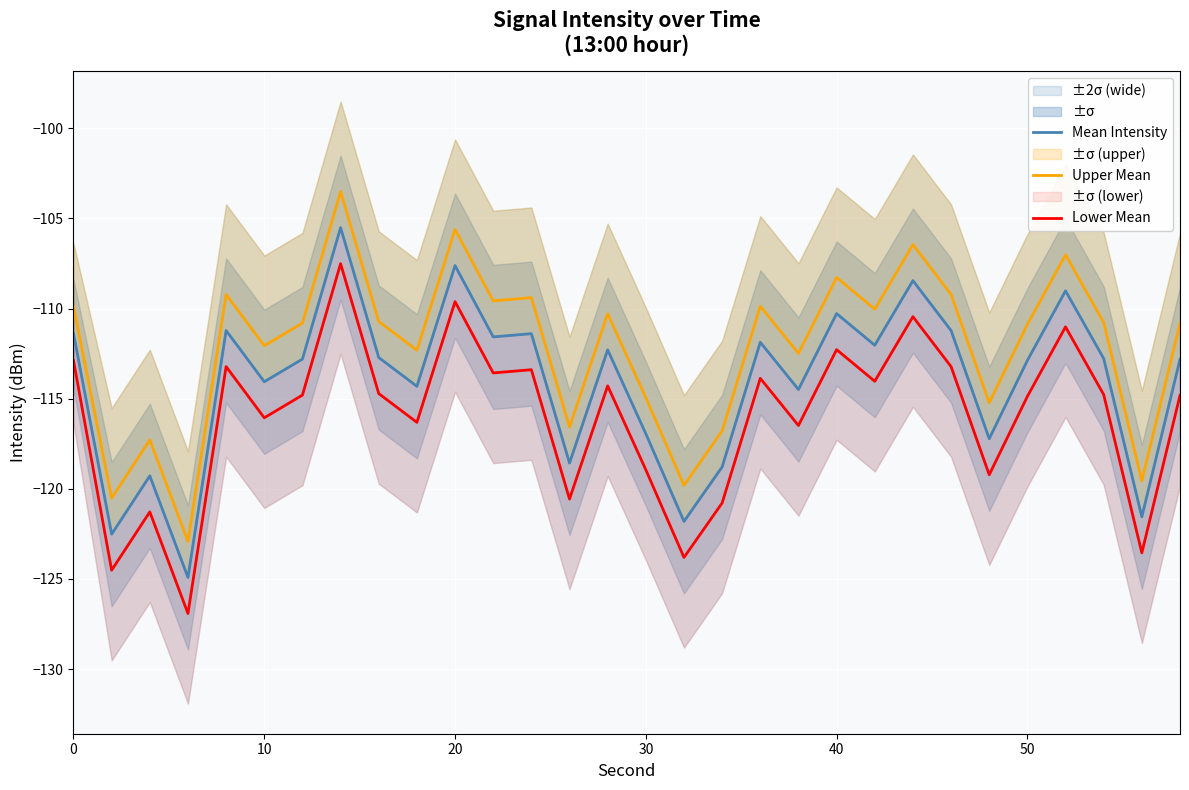

What is the lowest value of the Mean Intensity series?

-124.9